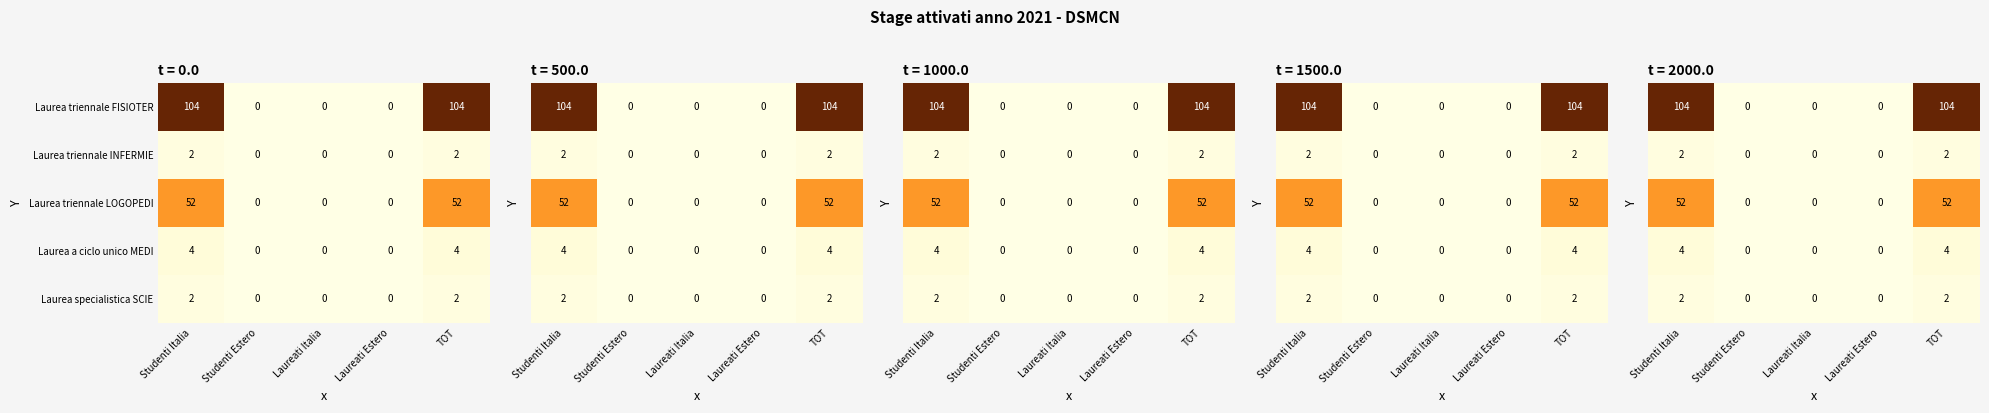

True or false: Laurea specialistica SCIE has a value of 1 at Studenti Italia.

False